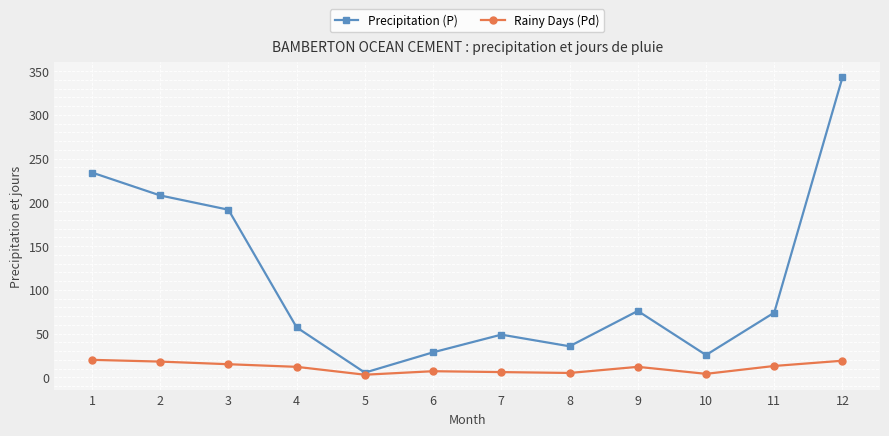

What is the approximate value of Rainy Days (Pd) at 6?

7.0